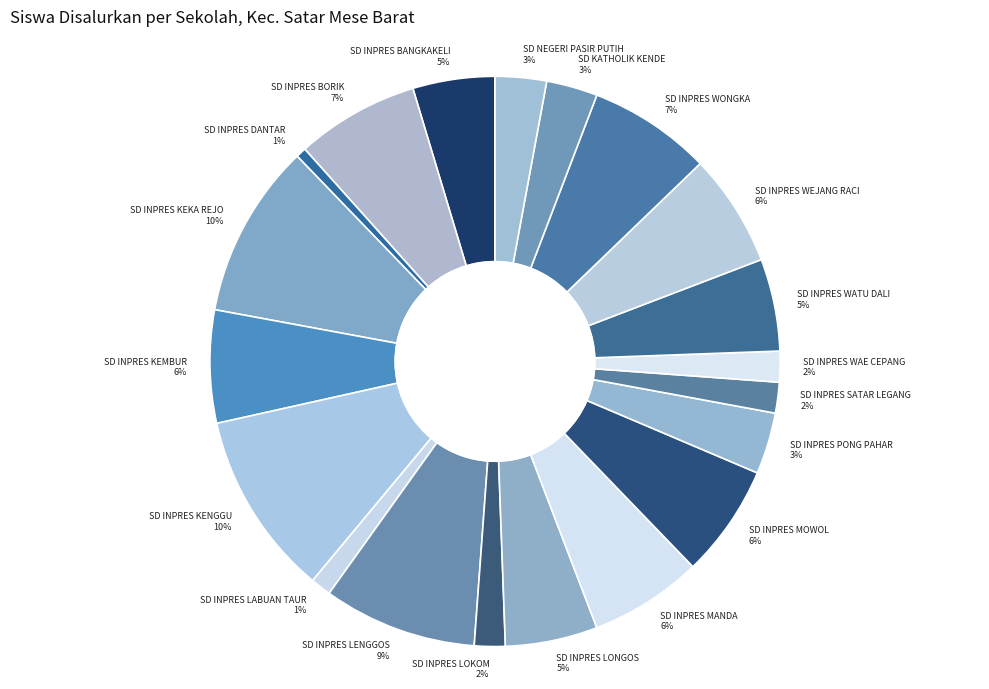

Is SD INPRES LENGGOS the majority of the pie?

No